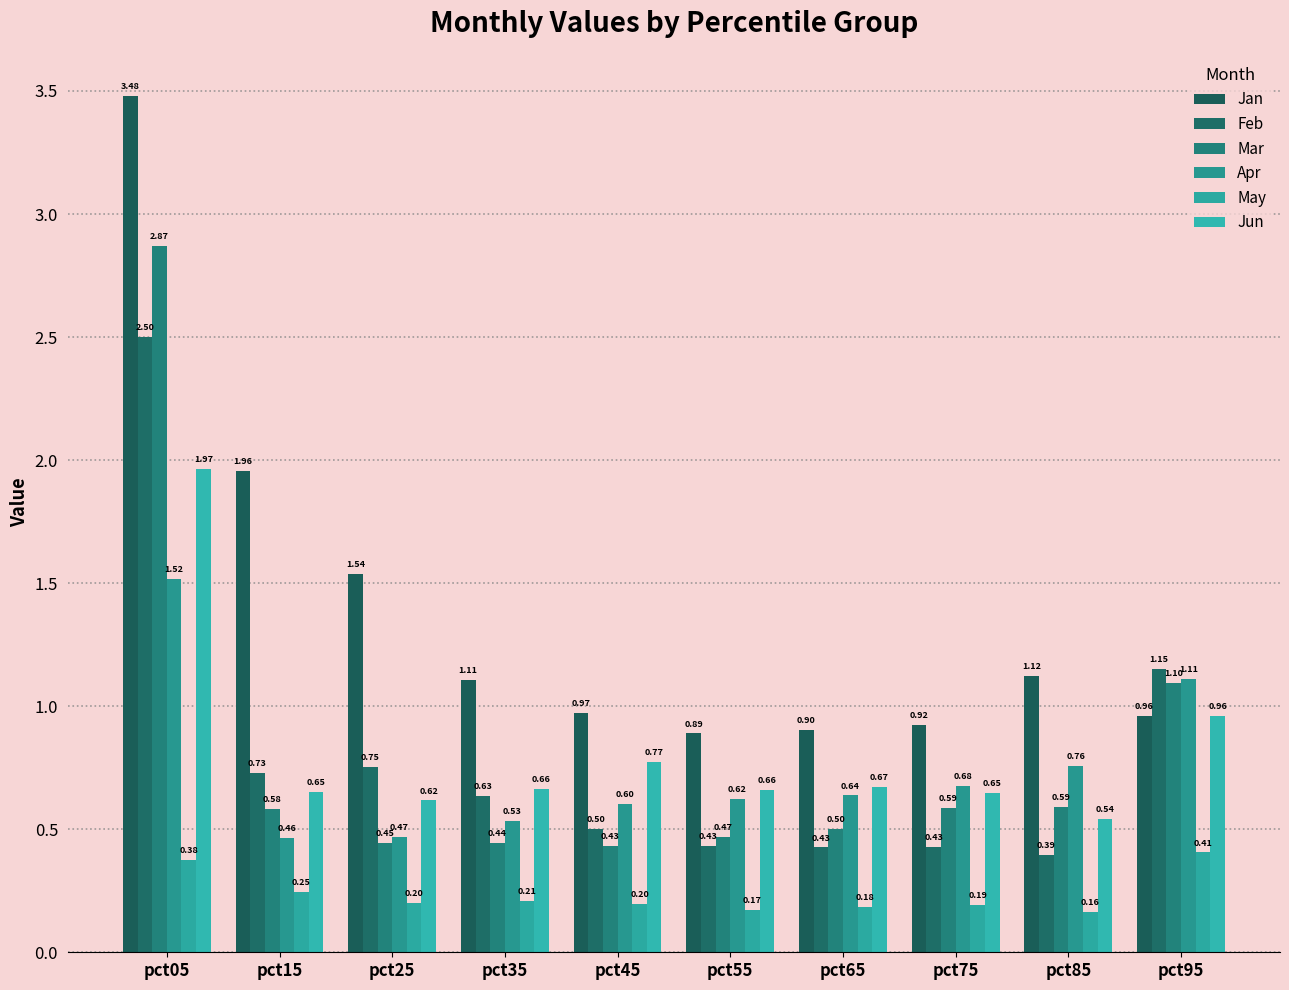

What are all the series names shown in the legend?

Jan, Feb, Mar, Apr, May, Jun